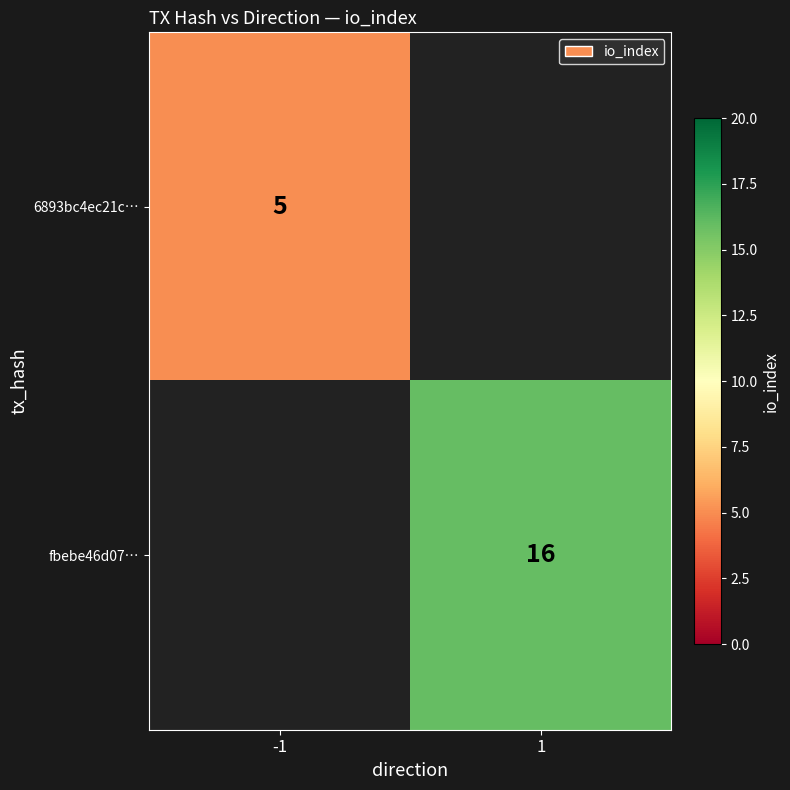

Is the value of 6893bc4ec21c… at -1 greater than the value of fbebe46d07… at 1?

No